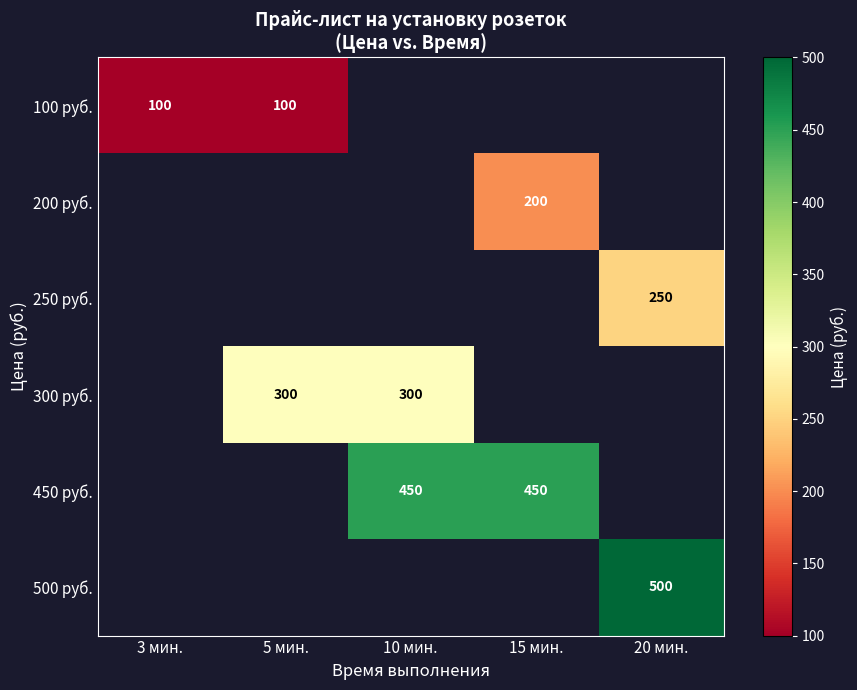

Count the number of categories in the chart.

5